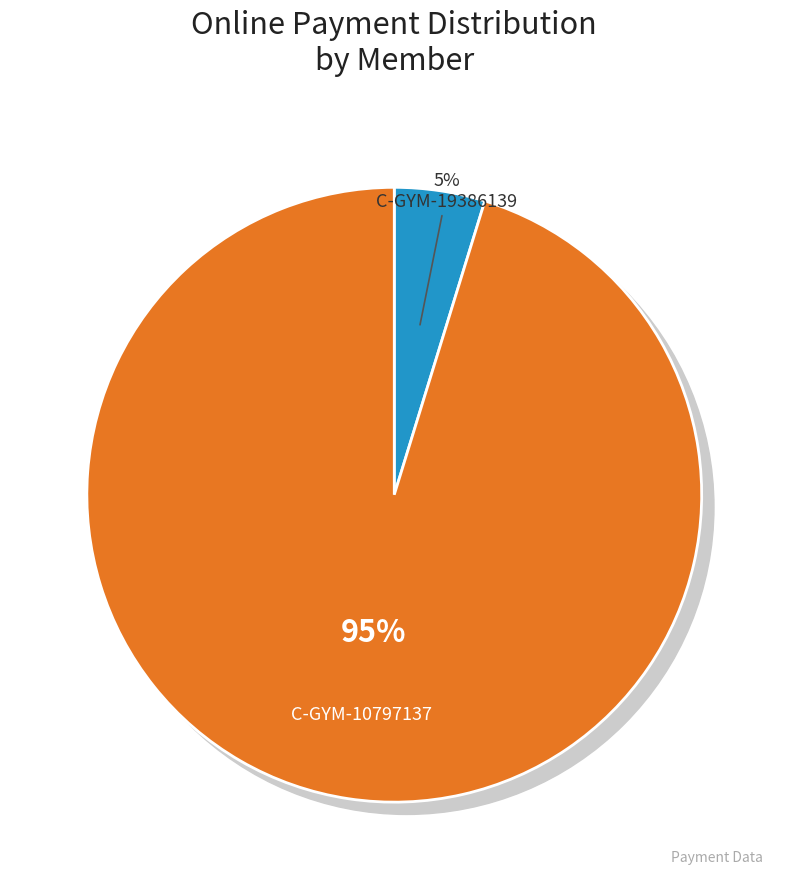

Which category accounts for the majority?

C-GYM-10797137